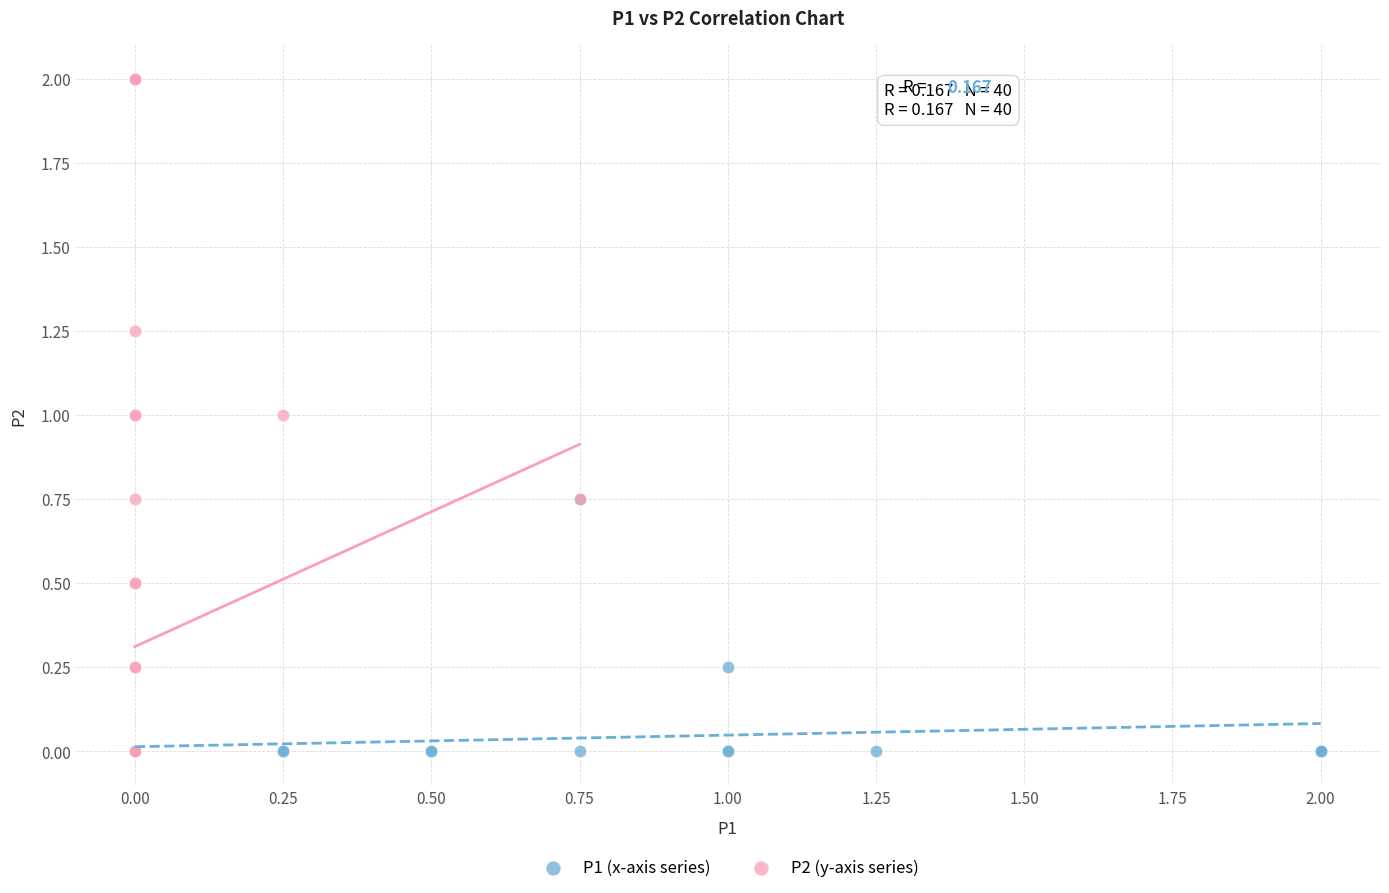

Which series reaches the maximum Y coordinate?

P2 (y-axis series)